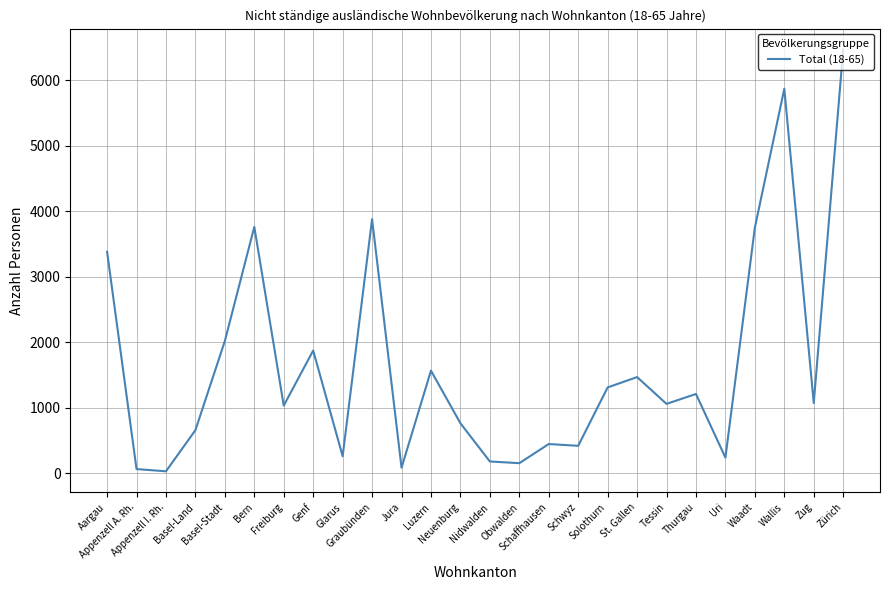

What is the smallest value displayed?

29